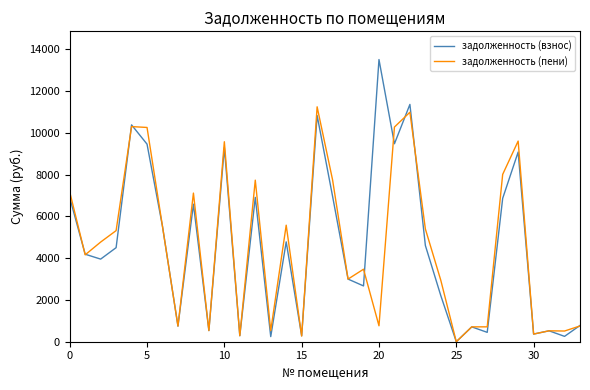

Rank the series by their maximum value, from highest to lowest.

задолженность (взнос), задолженность (пени)